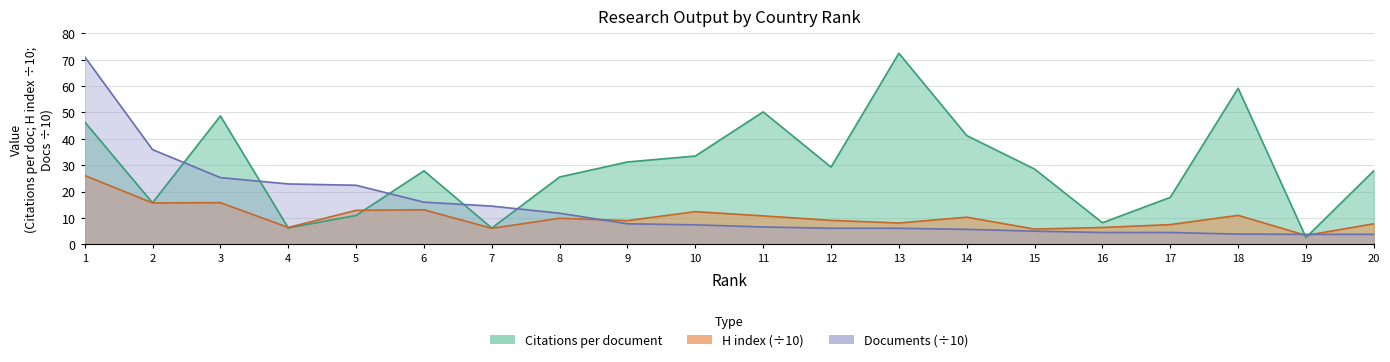

Which series ends up on top after the final intersection of Citations per document and H index?

Citations per document